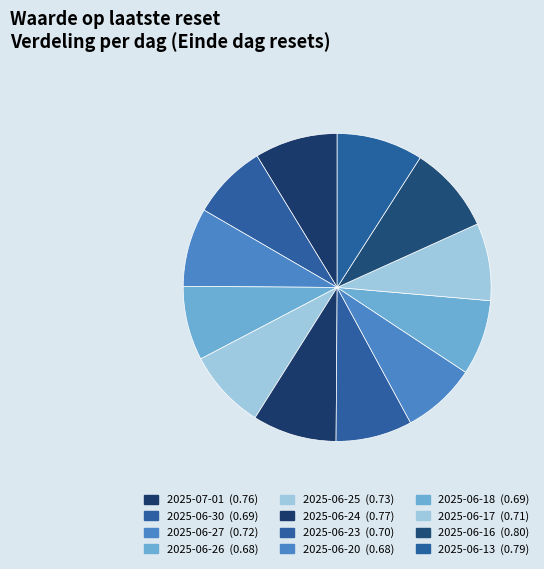

Count the number of slices in the pie.

12